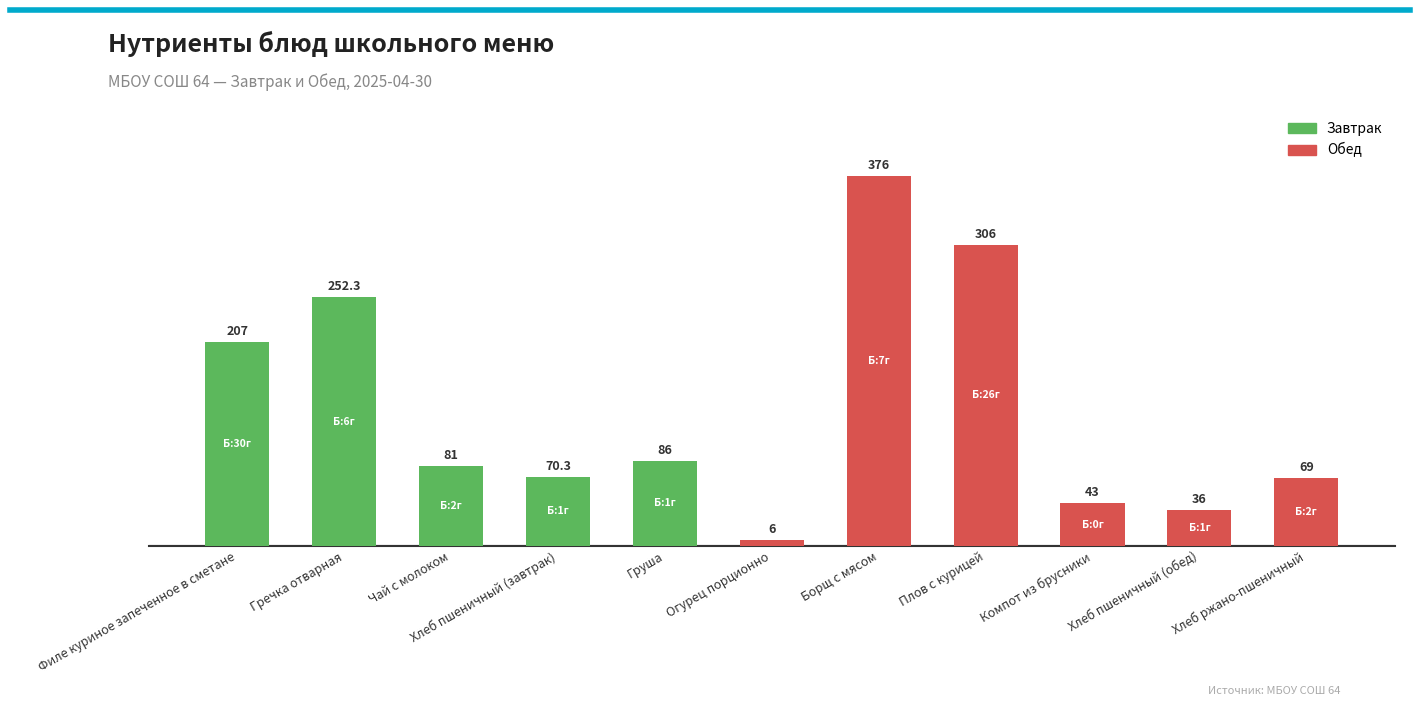

List the labels in order of value, smallest first.

Огурец порционно, Хлеб пшеничный (обед), Компот из брусники, Хлеб ржано-пшеничный, Хлеб пшеничный (завтрак), Чай с молоком, Груша, Филе куриное запеченное в сметане, Гречка отварная, Плов с курицей, Борщ с мясом